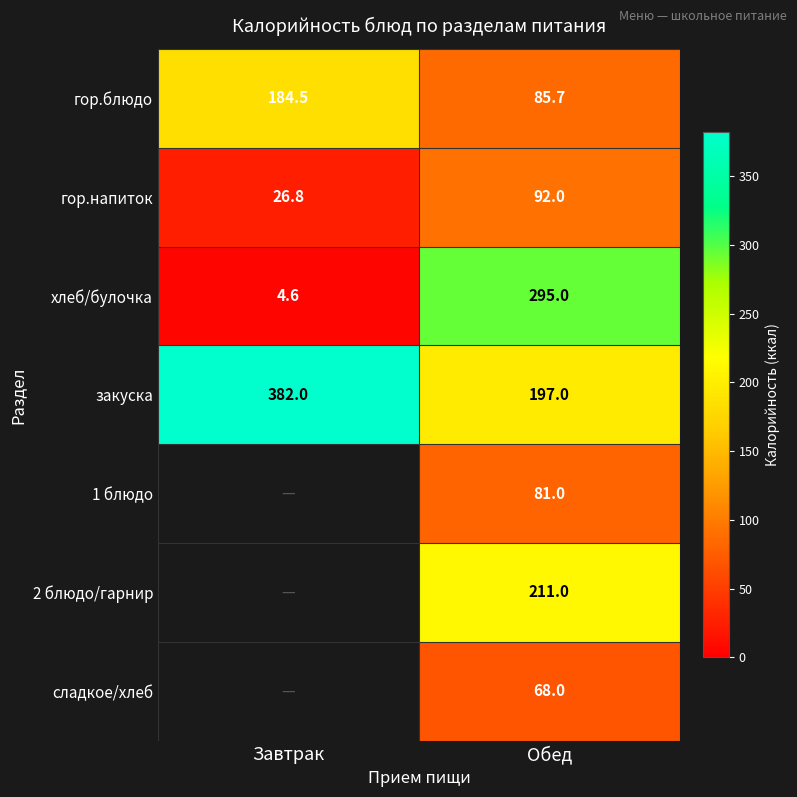

At which category does the chart reach its minimum across all series?

Завтрак